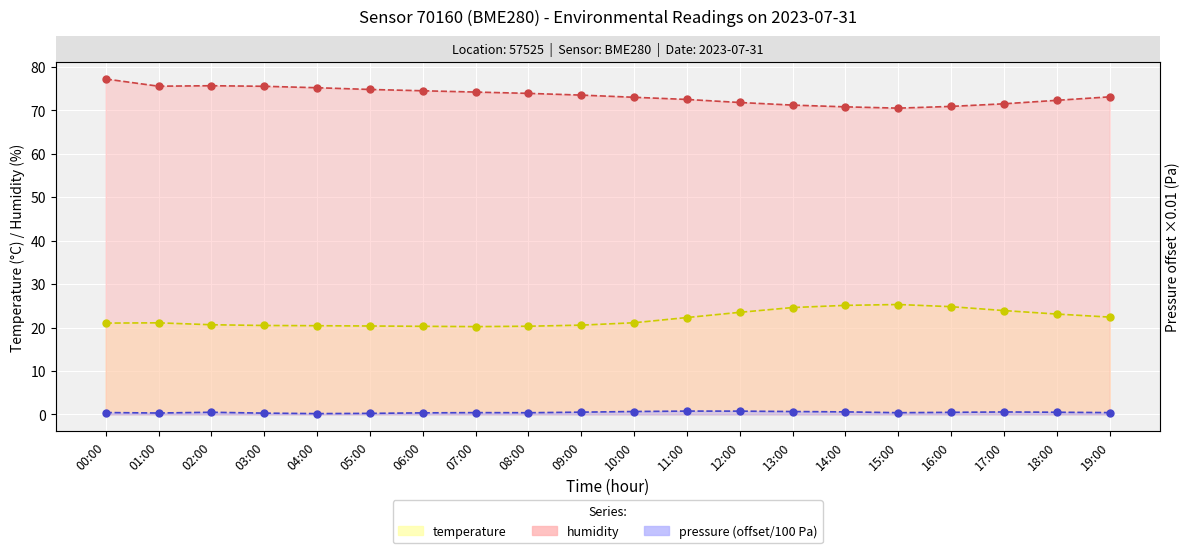

What is the difference between the highest and lowest values at 03:00?

75.2